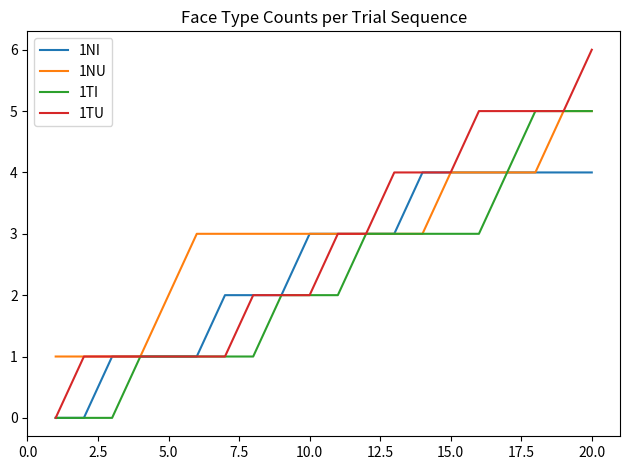

Which series has the widest spread of values?

1TU